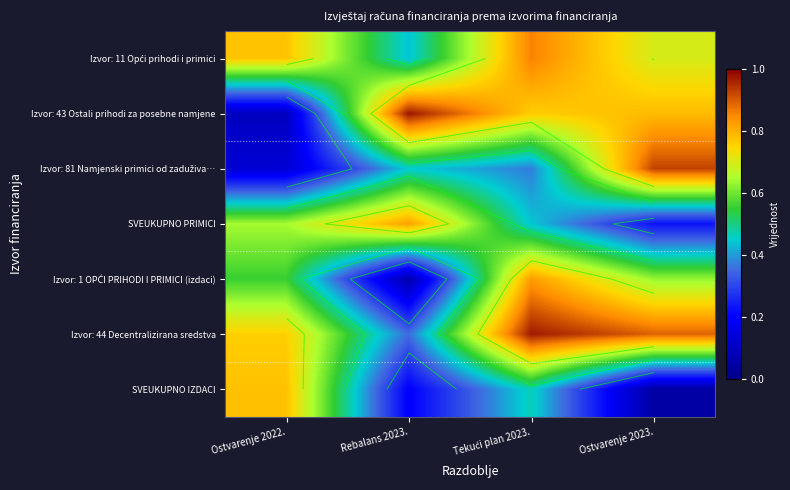

At how many categories does at least one series exceed 0?

4